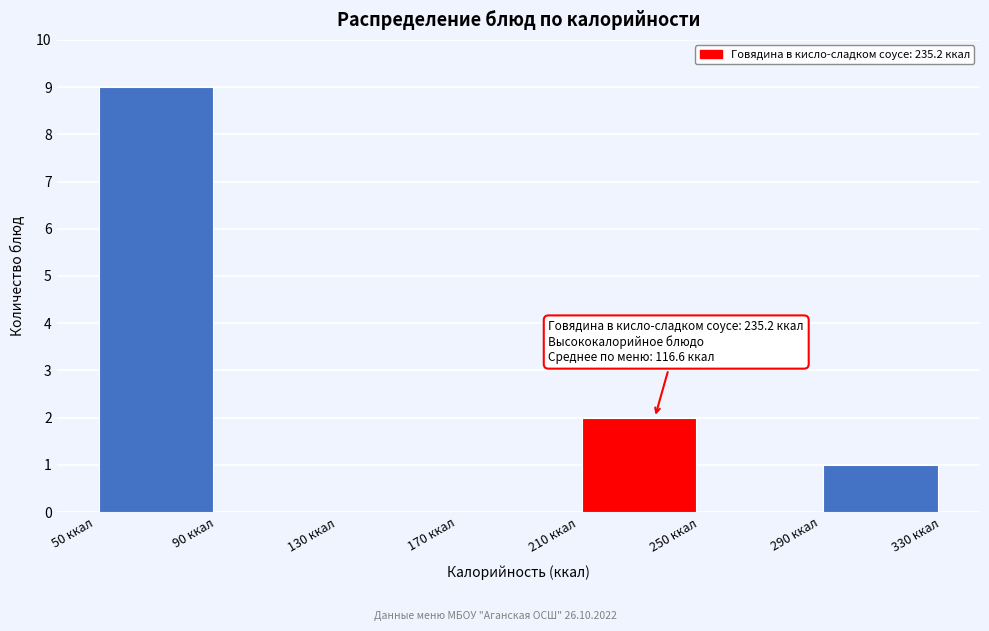

Which range on the x-axis has the tallest bar?

50 to 90